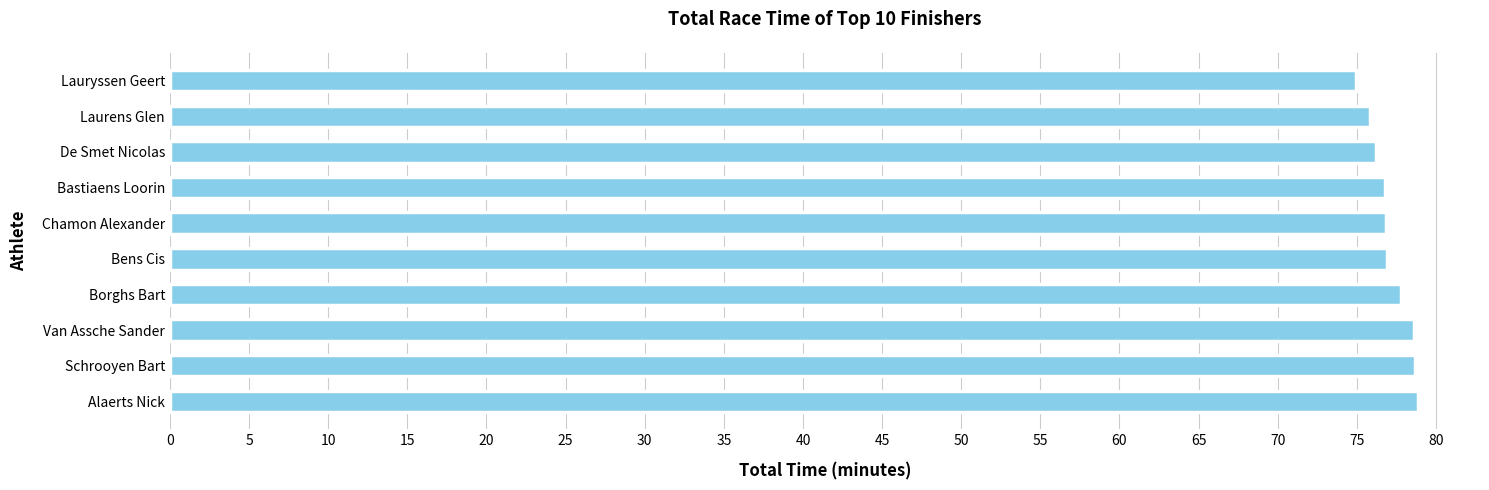

What is the value of the 3rd bar from the top?

76.2